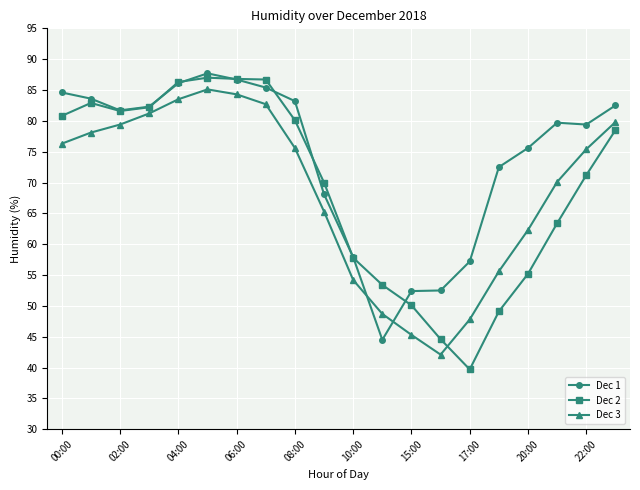

Which series has the largest total across all categories?

Dec 1